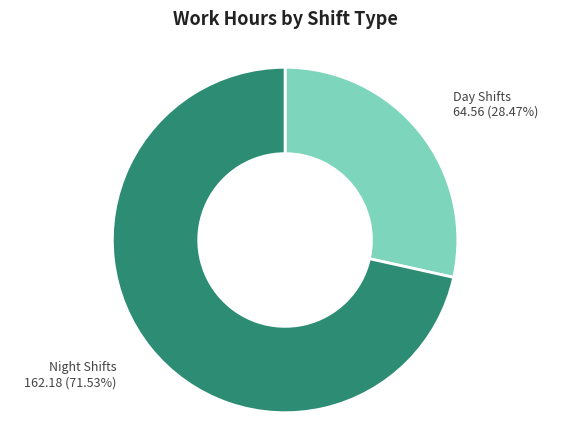

What is the ratio of the value at Night Shifts to the value at Day Shifts?

2.5